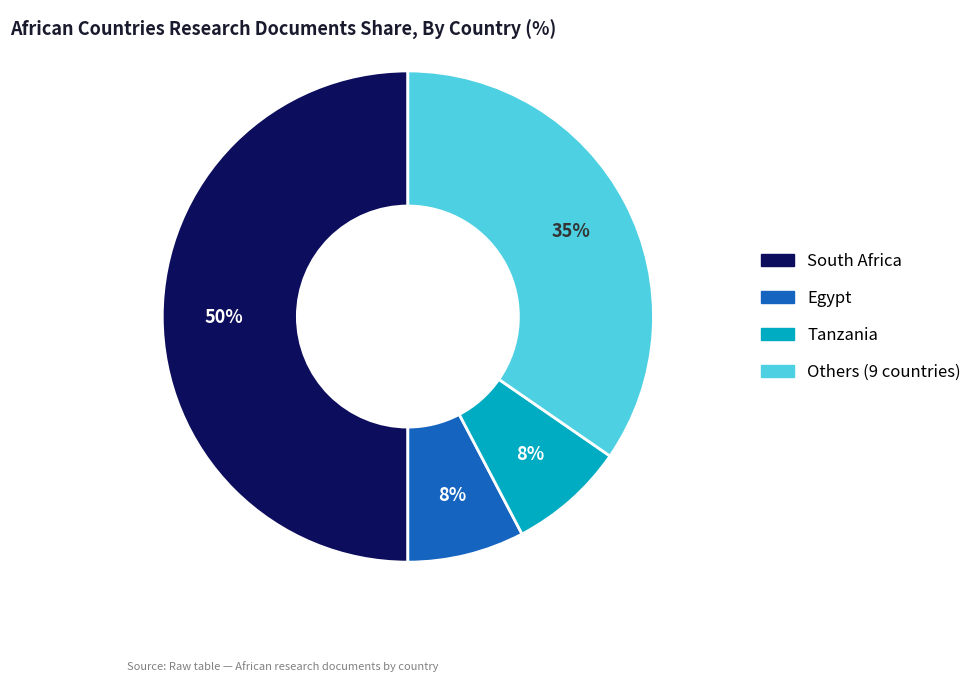

To the nearest percent, what is the difference between the largest and smallest slice percentages?

42%